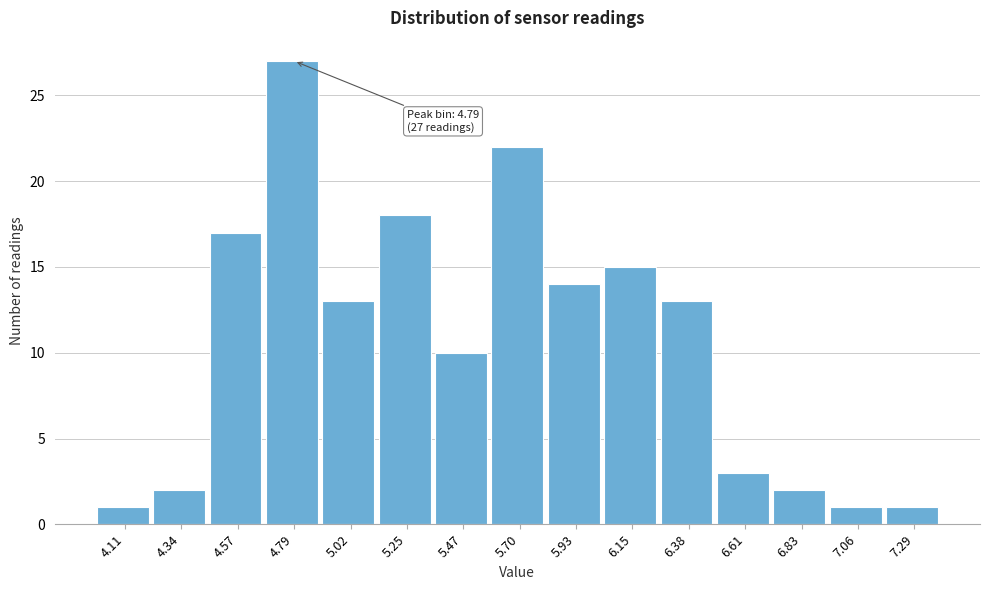

Over which range of the x-axis is the bar tallest?

4.70 to 4.90